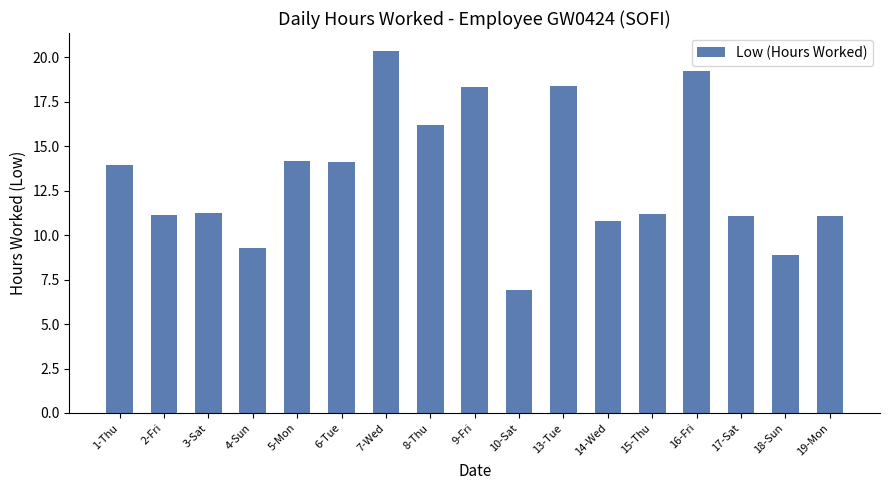

Which label corresponds to the largest value in the chart?

7-Wed